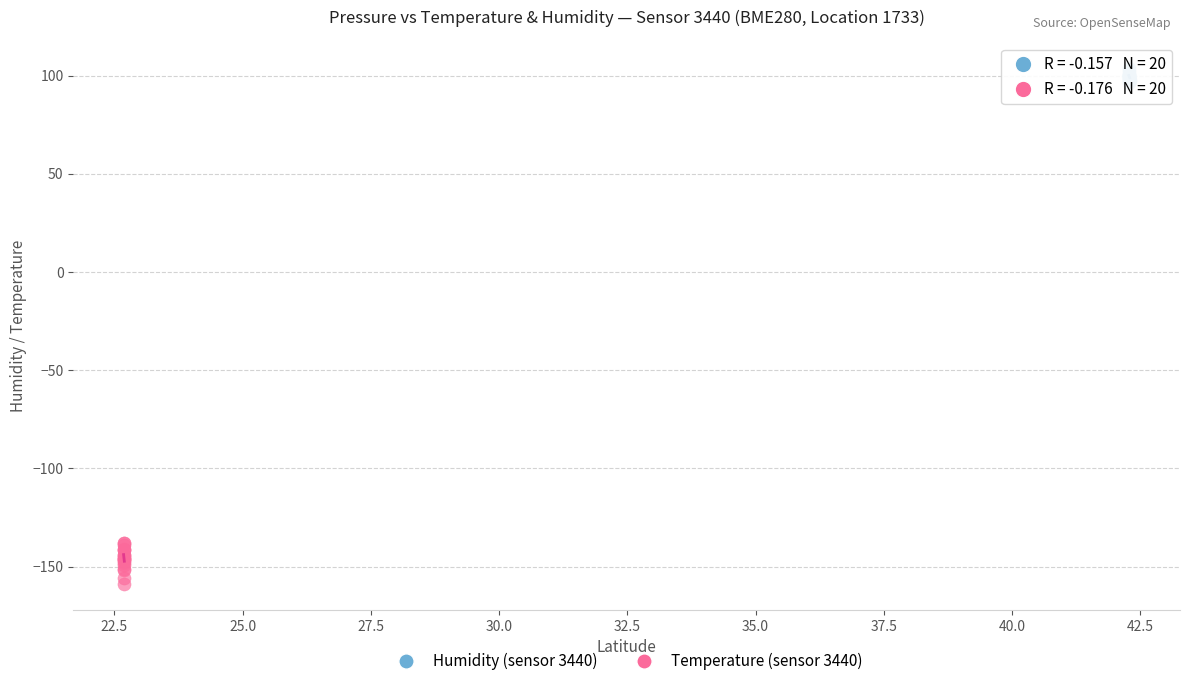

Which series contains the highest Y value?

Humidity (sensor 3440)